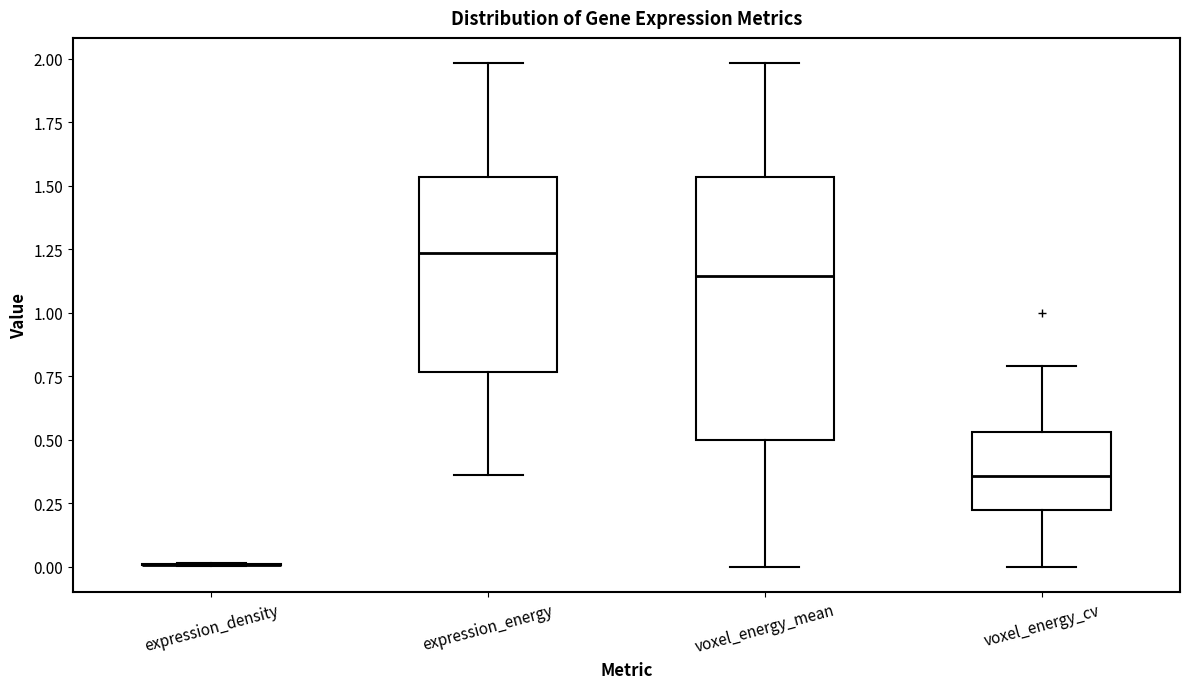

Reading left to right, transcribe this box plot: for each box, give where its median line is, the range the box spans, and where its two whiskers end, as read against the y-axis. The values are not printed on the chart, so give them approximately, as read against the axis.

expression_density: box collapsed to a line at 0.00, whiskers 0.00 to 0.00
expression_energy: median 1.25, box 0.75 to 1.55, whiskers 0.35 to 2.00
voxel_energy_mean: median 1.15, box 0.50 to 1.55, whiskers 0.00 to 2.00
voxel_energy_cv: median 0.35, box 0.20 to 0.55, whiskers 0.00 to 0.80